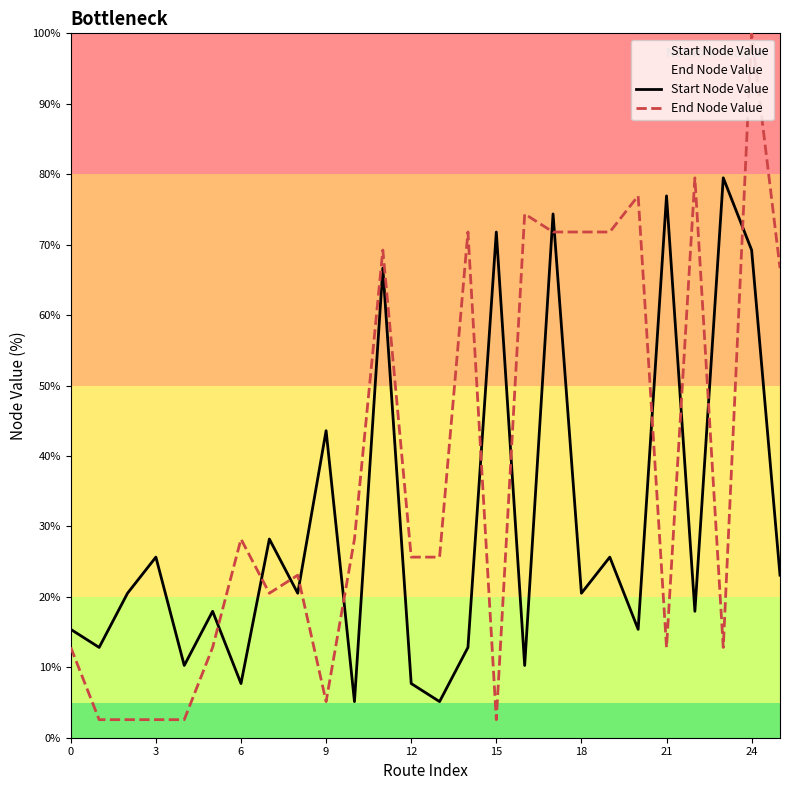

How many interior local peaks does the End Node Value series have?

8